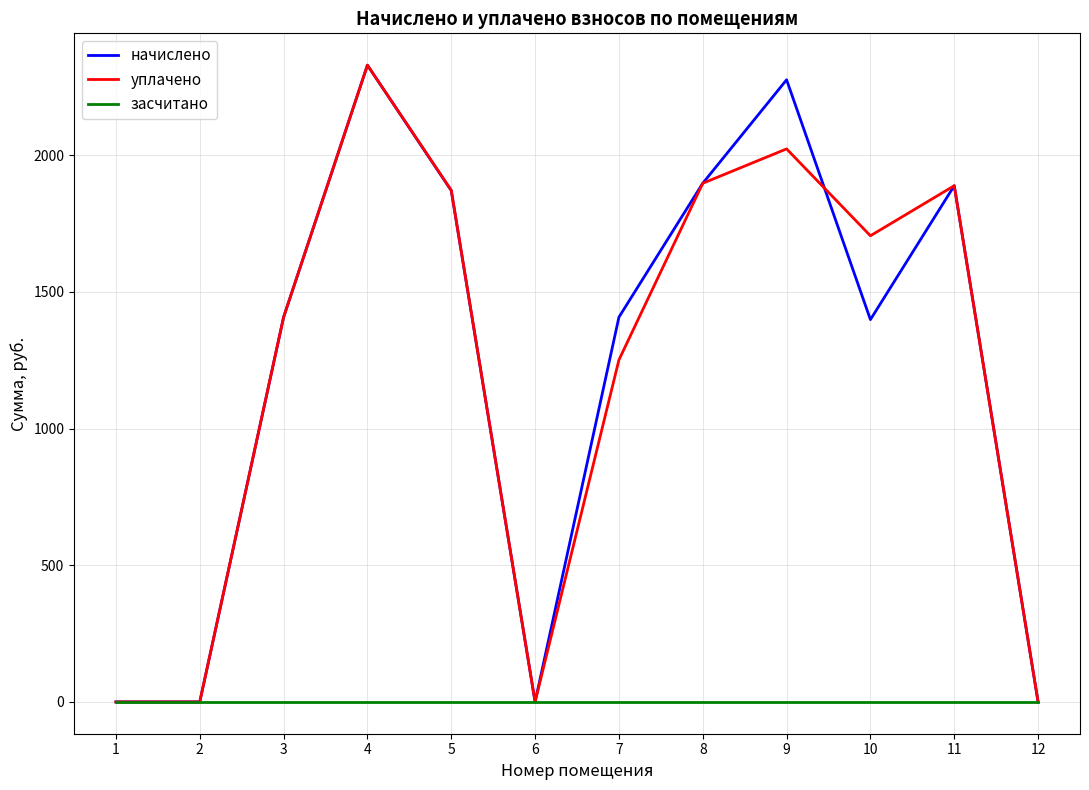

The value of уплачено at 10 is 1705.7. True or false?

True